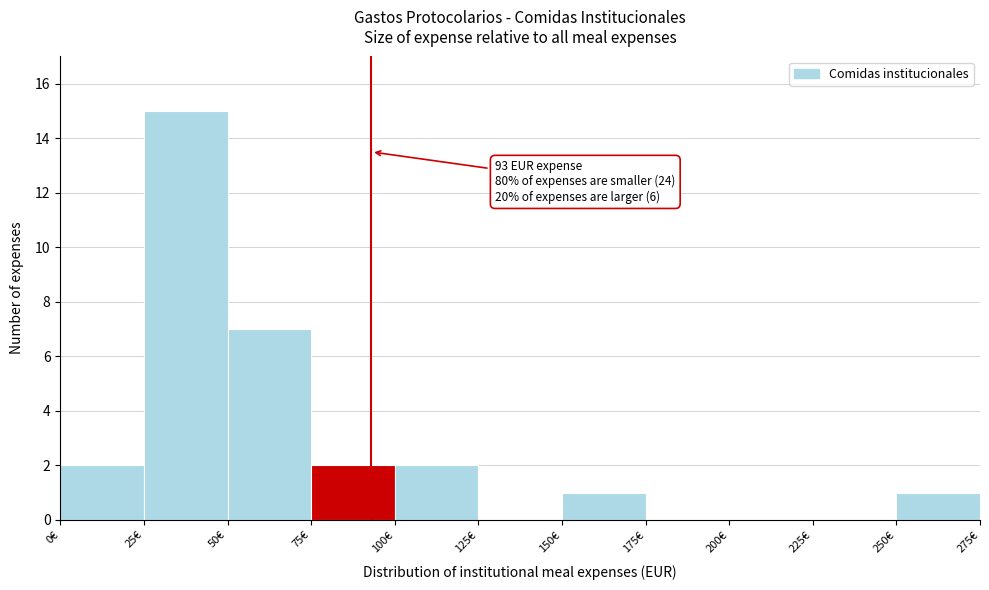

Over which range of the x-axis is the bar tallest?

25 to 50